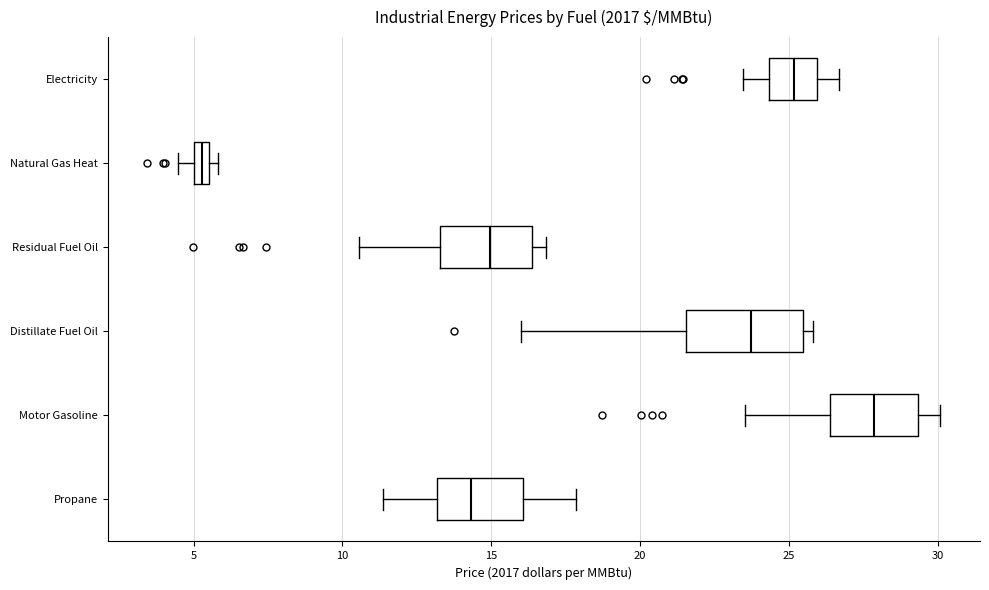

Where is the left edge of the box for Residual Fuel Oil on the x-axis? The values are not printed on the chart, so give them approximately, as read against the axis.

13.5